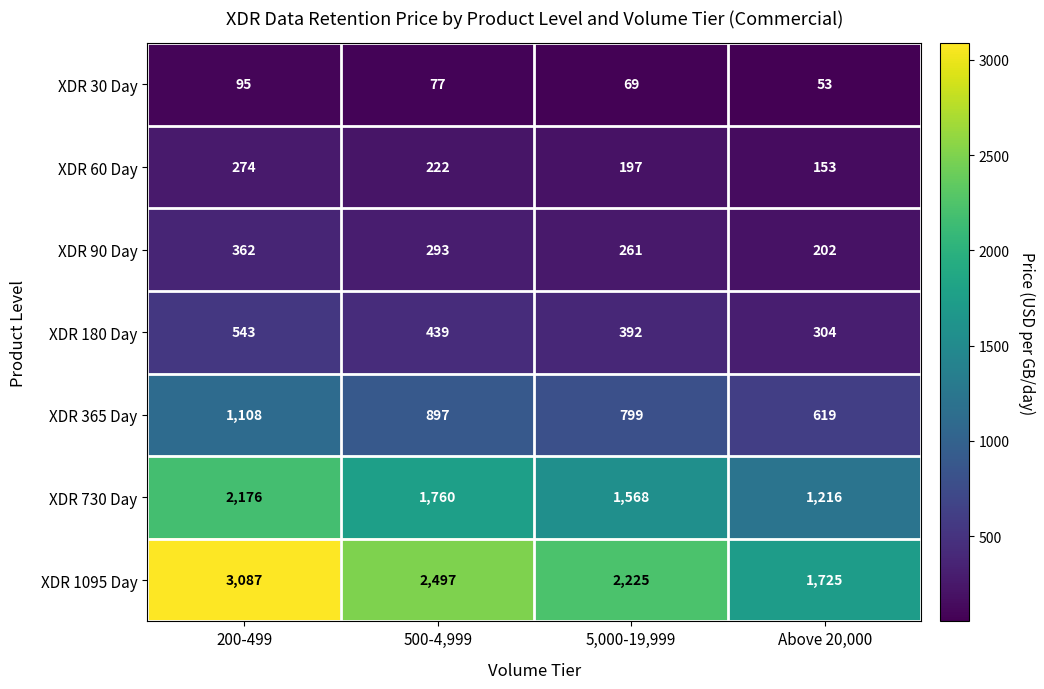

At which category does the chart reach its peak across all series?

200-499